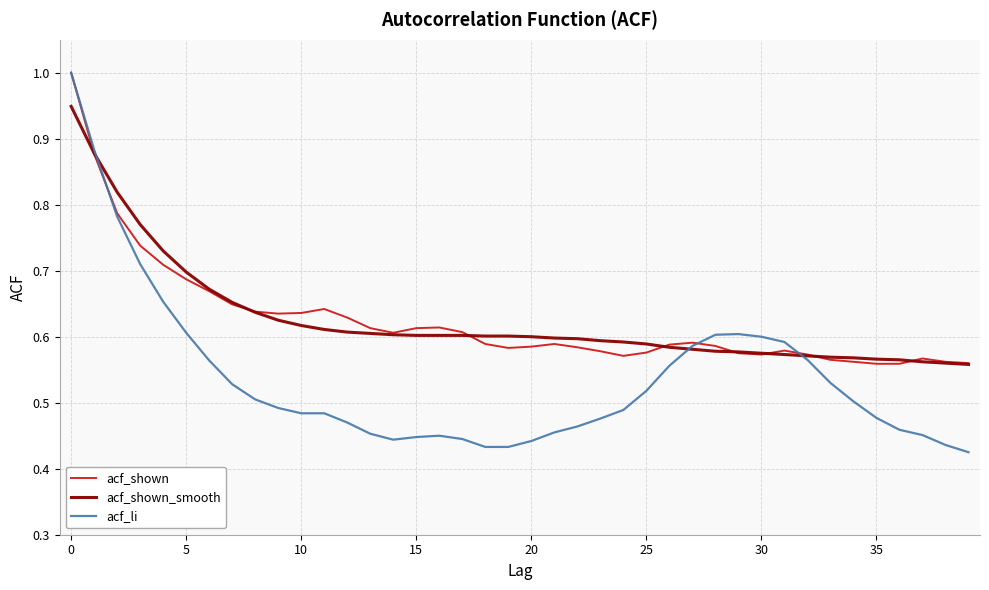

What is the greatest value displayed?

1.0